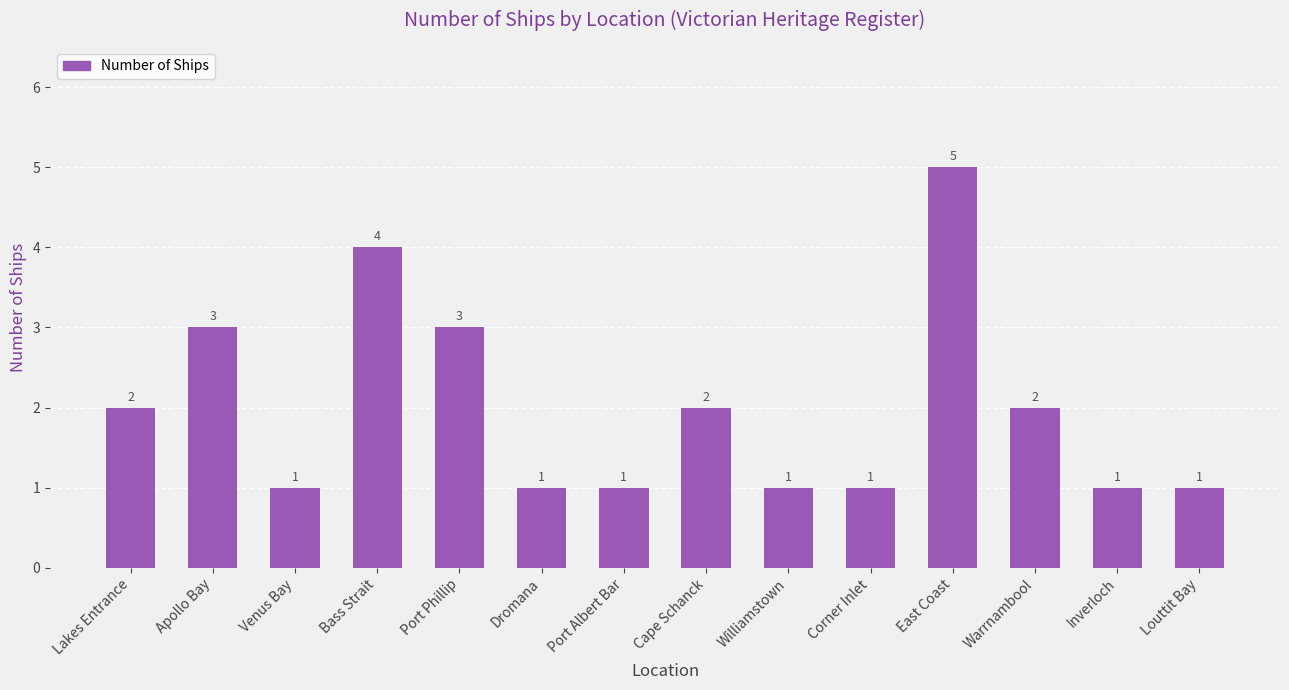

What is the ratio of the value at Lakes Entrance to the value at Williamstown?

2.0